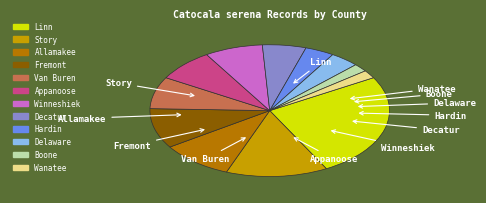

Which category has the biggest portion of the pie?

Linn